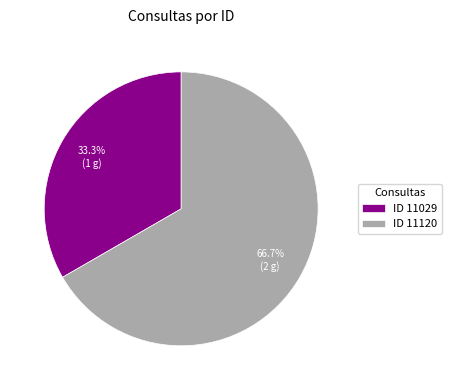

Which has a higher value, ID 11120 or ID 11029?

ID 11120